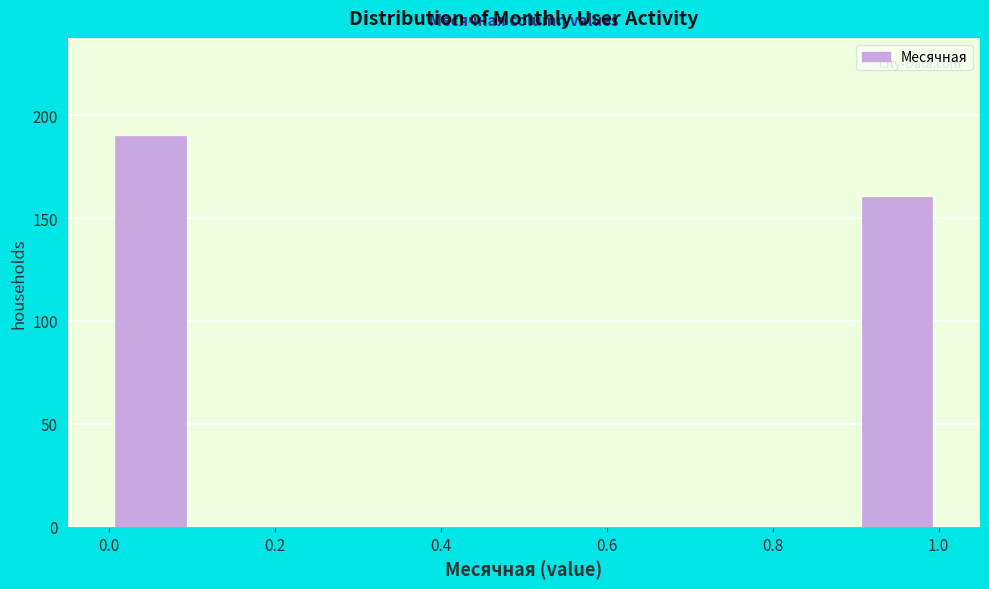

What is the height of the bar covering 0.0 to 0.1 on the x-axis? The values are not printed on the chart, so give them approximately, as read against the axis.

190